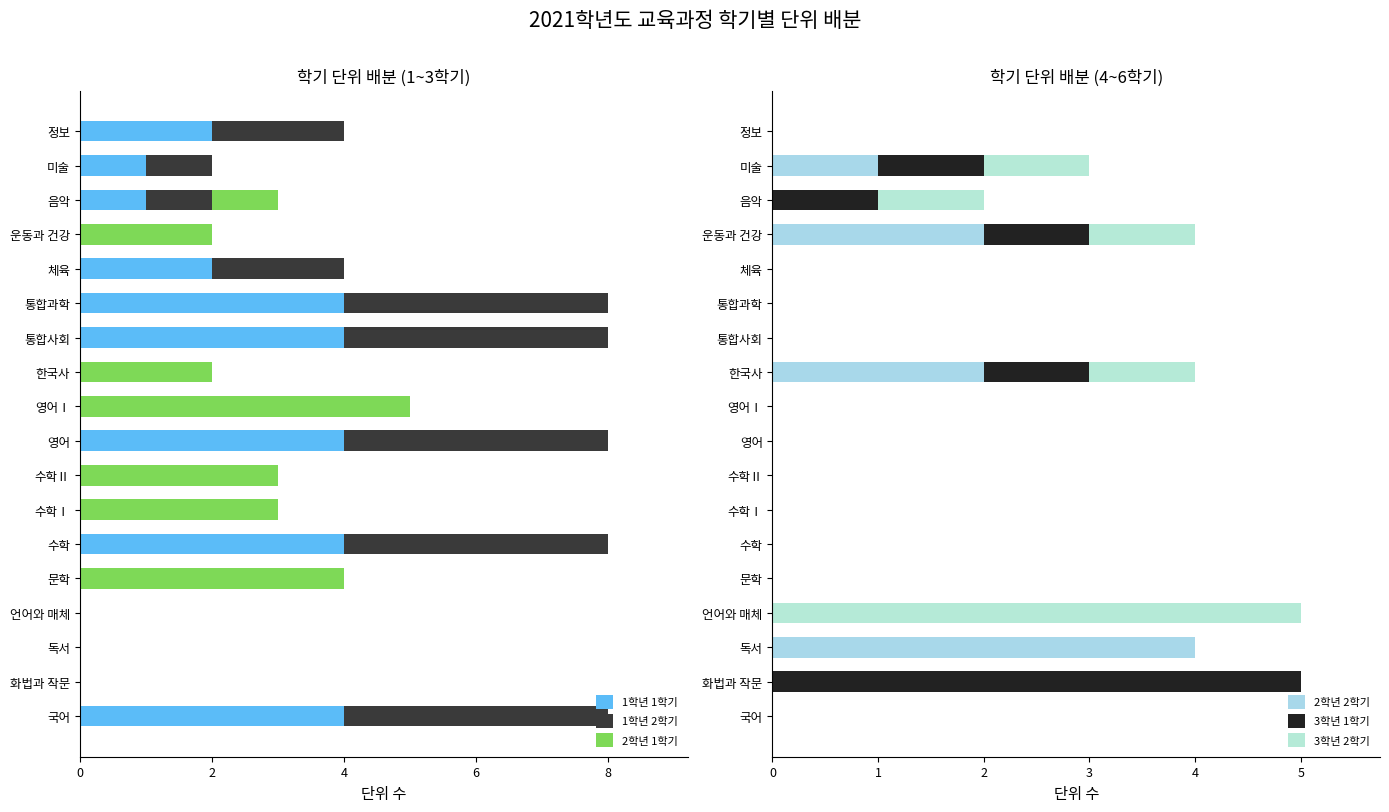

What is the difference between the highest and lowest values at 국어?

4